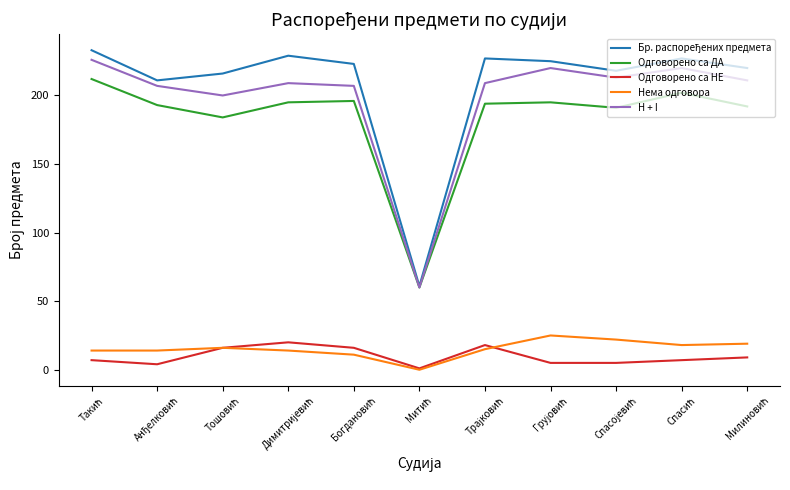

What is the highest value of the Нема одговора series?

25